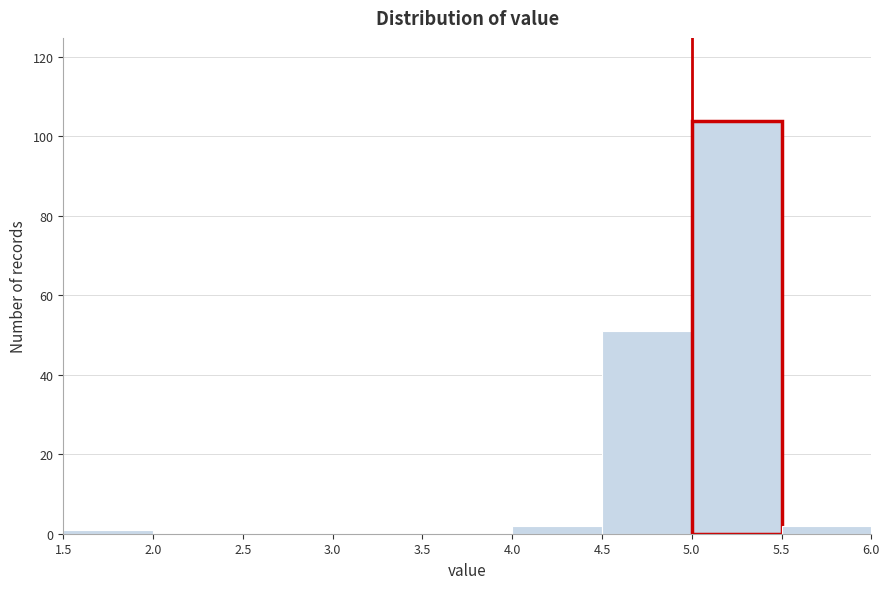

Over which range of the x-axis is the bar tallest?

5.0 to 5.5